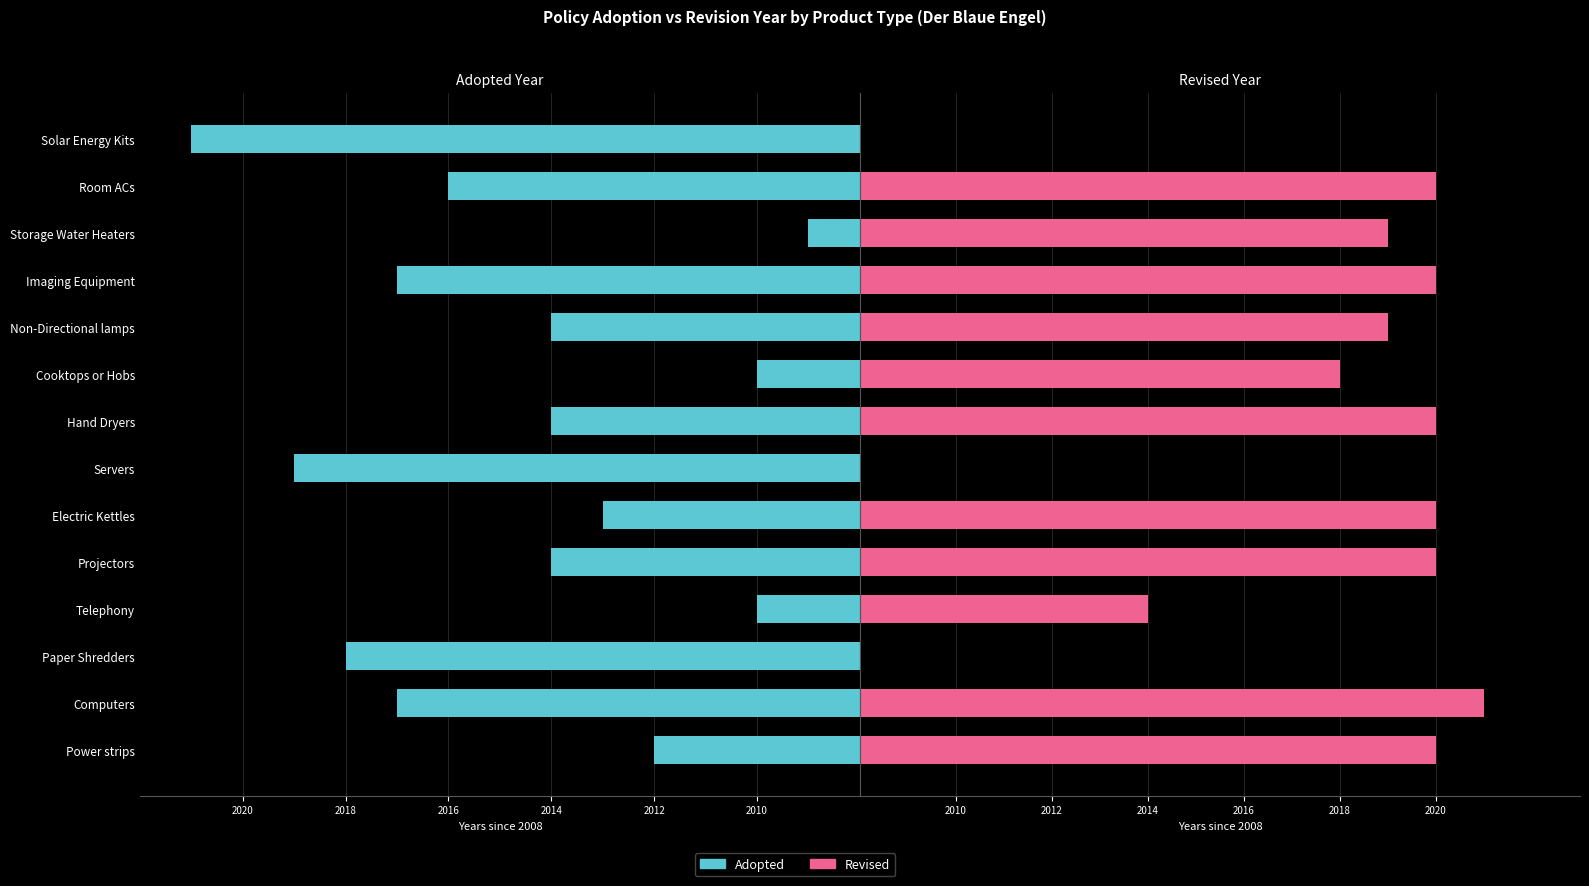

What is the total value across all series at Non-Directional lamps?

17